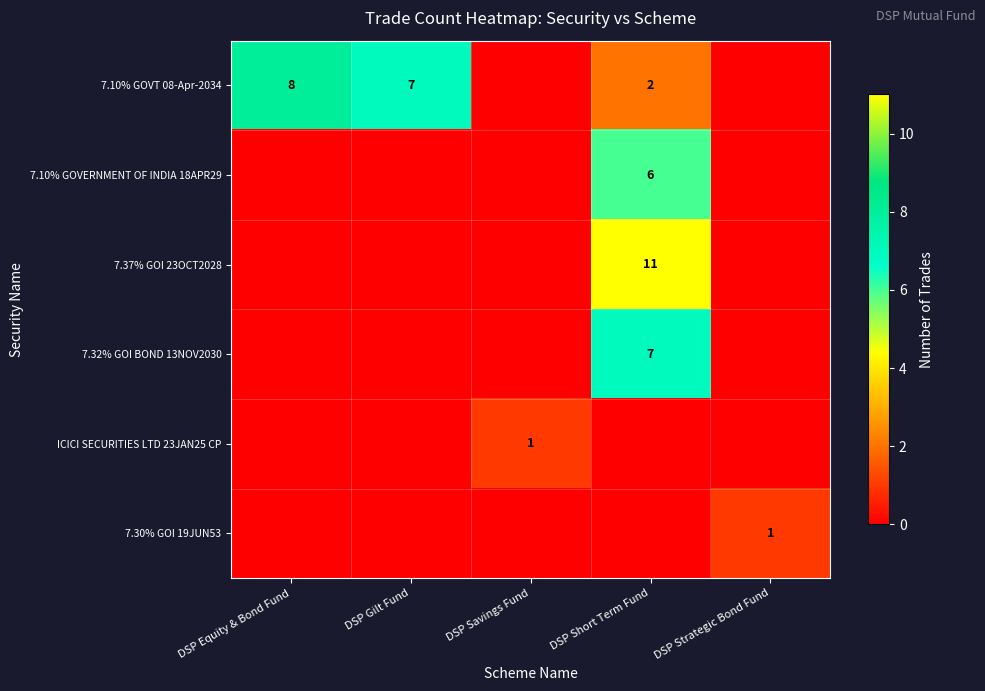

At which category is the sum across all series the highest?

DSP Short Term Fund